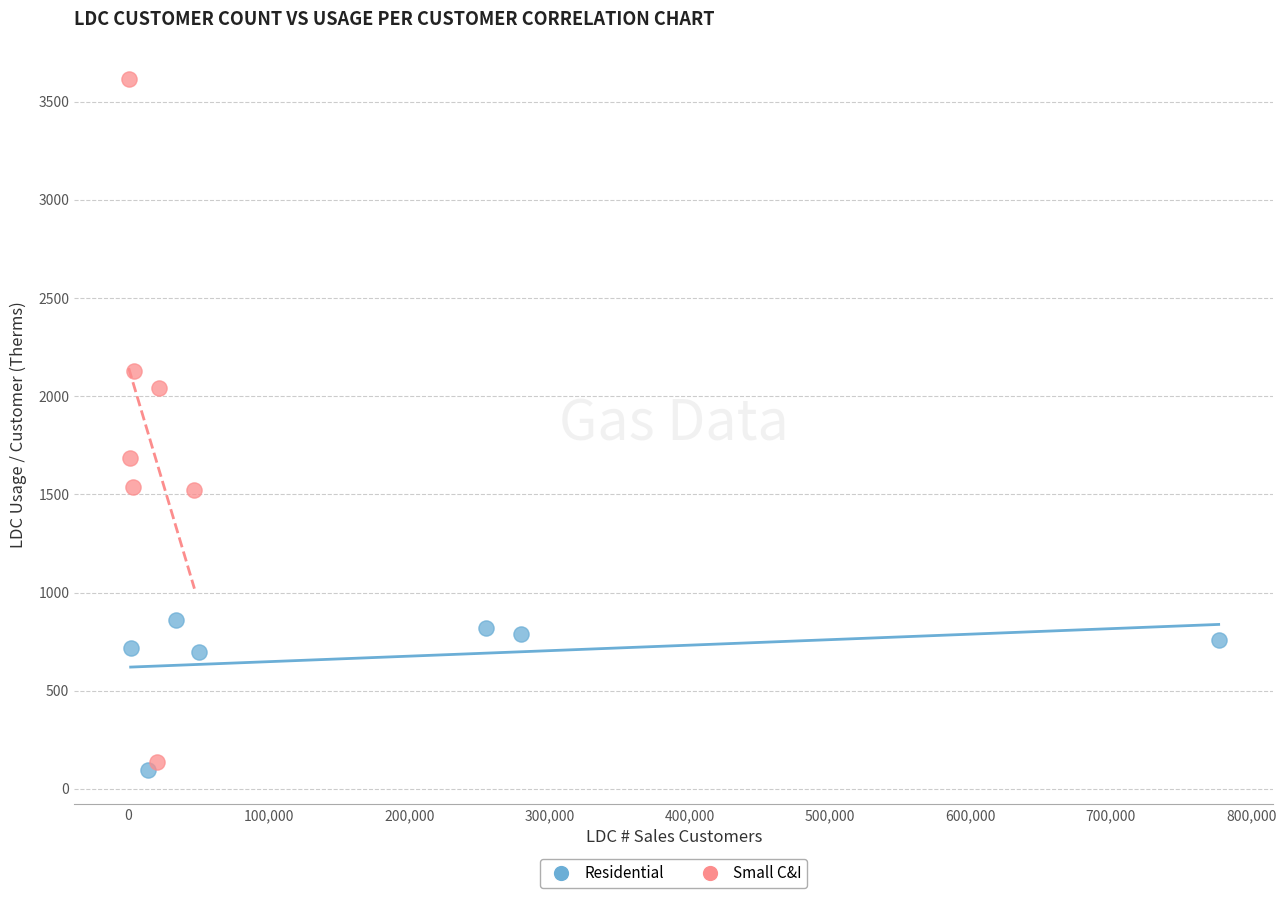

What are all the series names shown in the legend?

Residential, Small C&I